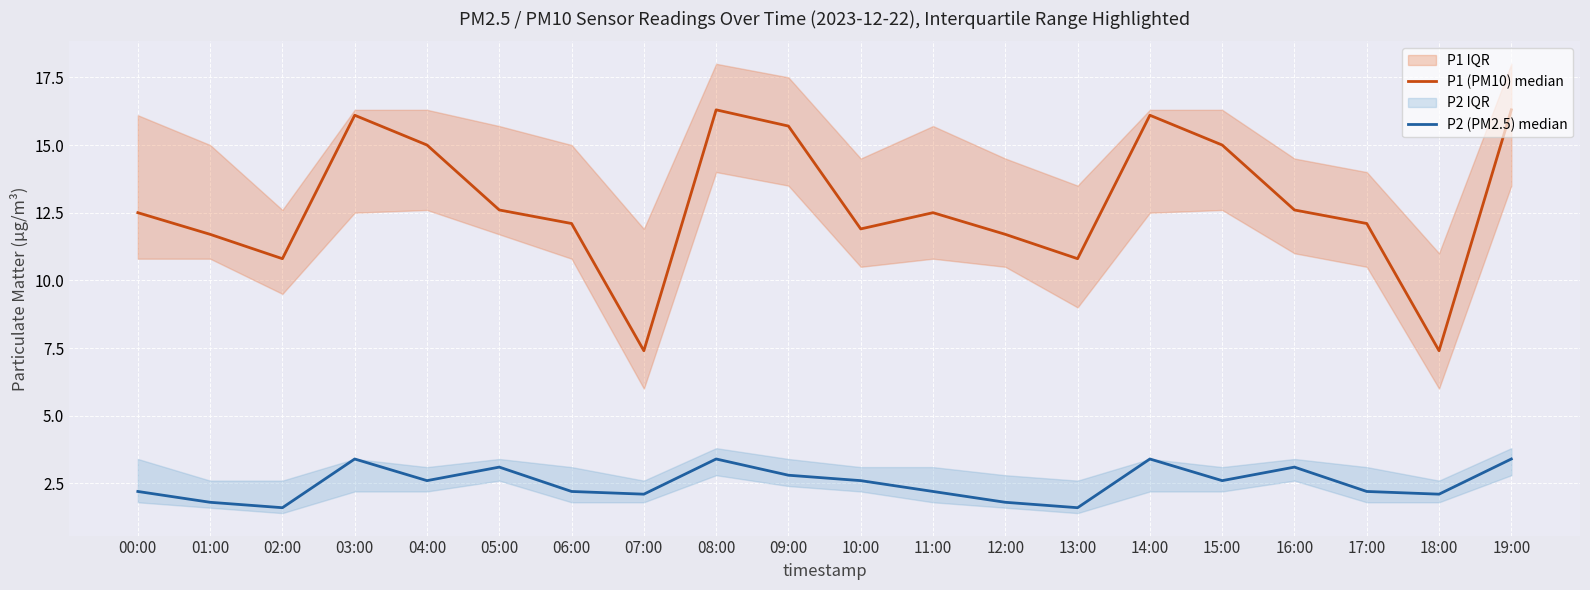

What is the label of the 9th point from the left?

08:00